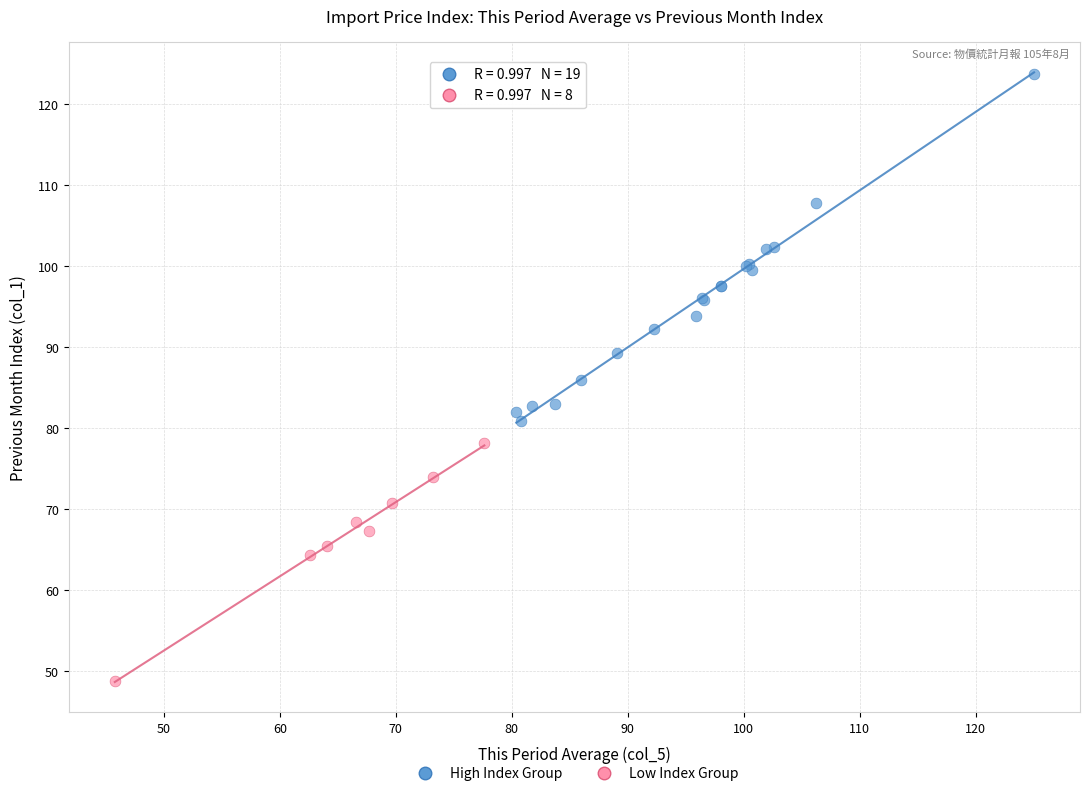

Which series reaches the maximum Y coordinate?

High Index Group